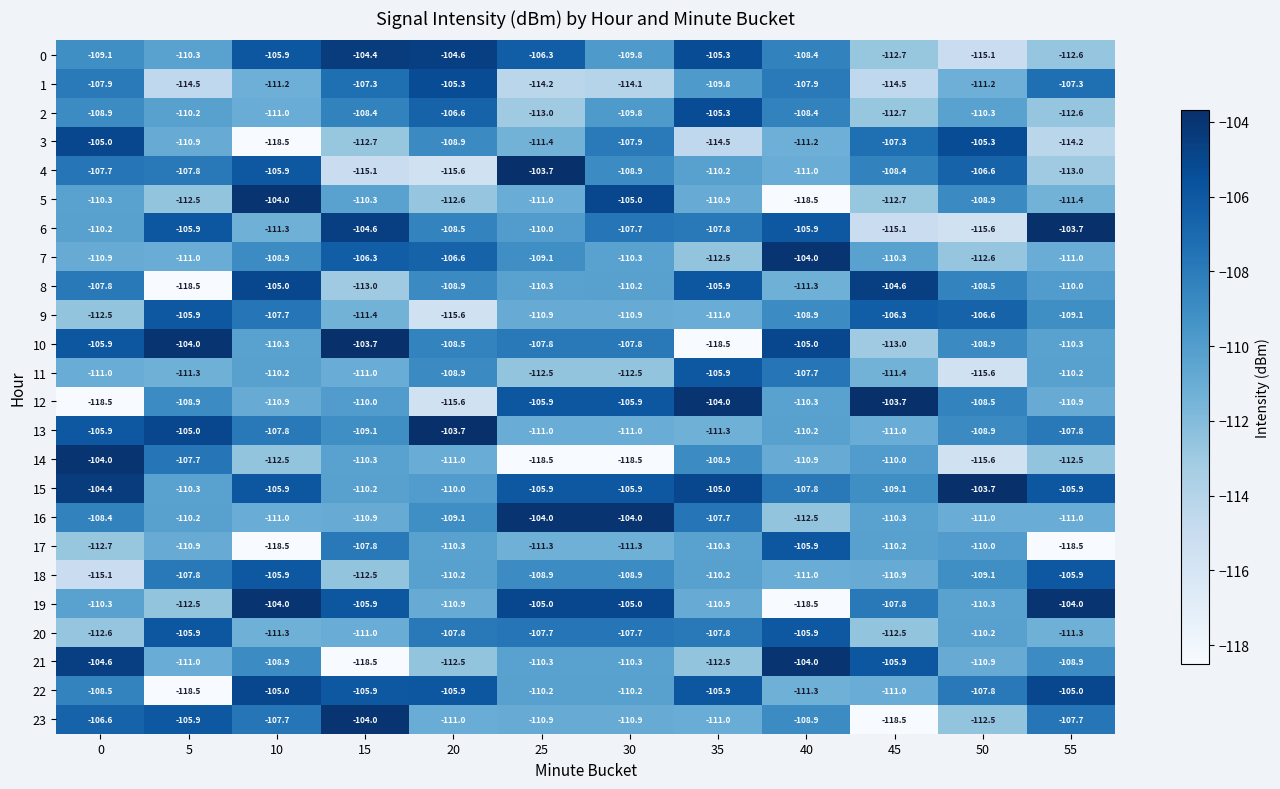

What is the sum of all 16 values?

-1310.1